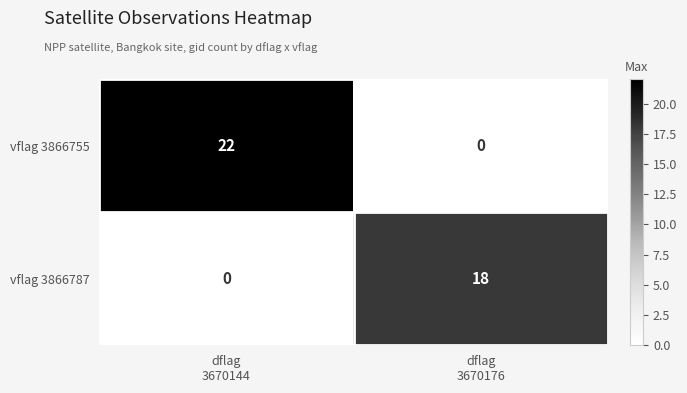

What is the sum of all vflag 3866787 values?

18